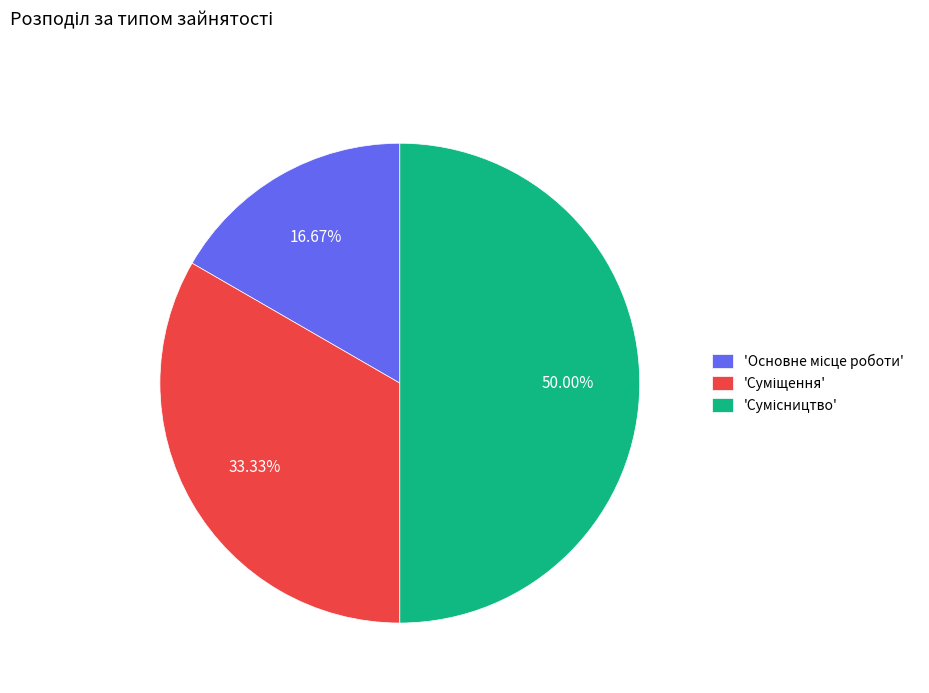

How many segments does this pie chart have?

3